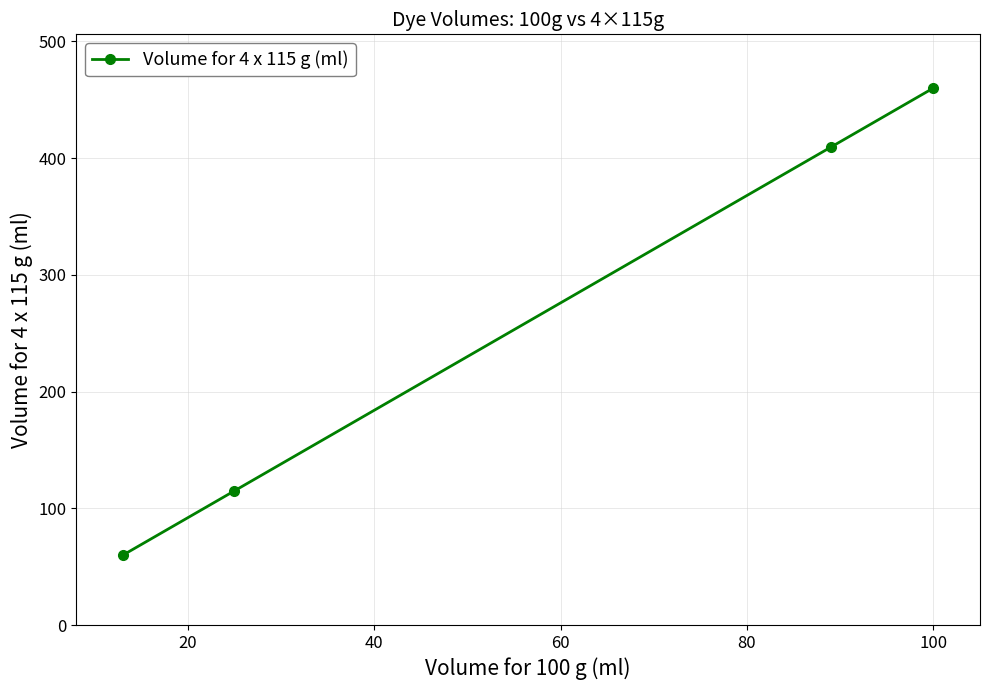

What is the difference between the maximum and minimum values?

400.2